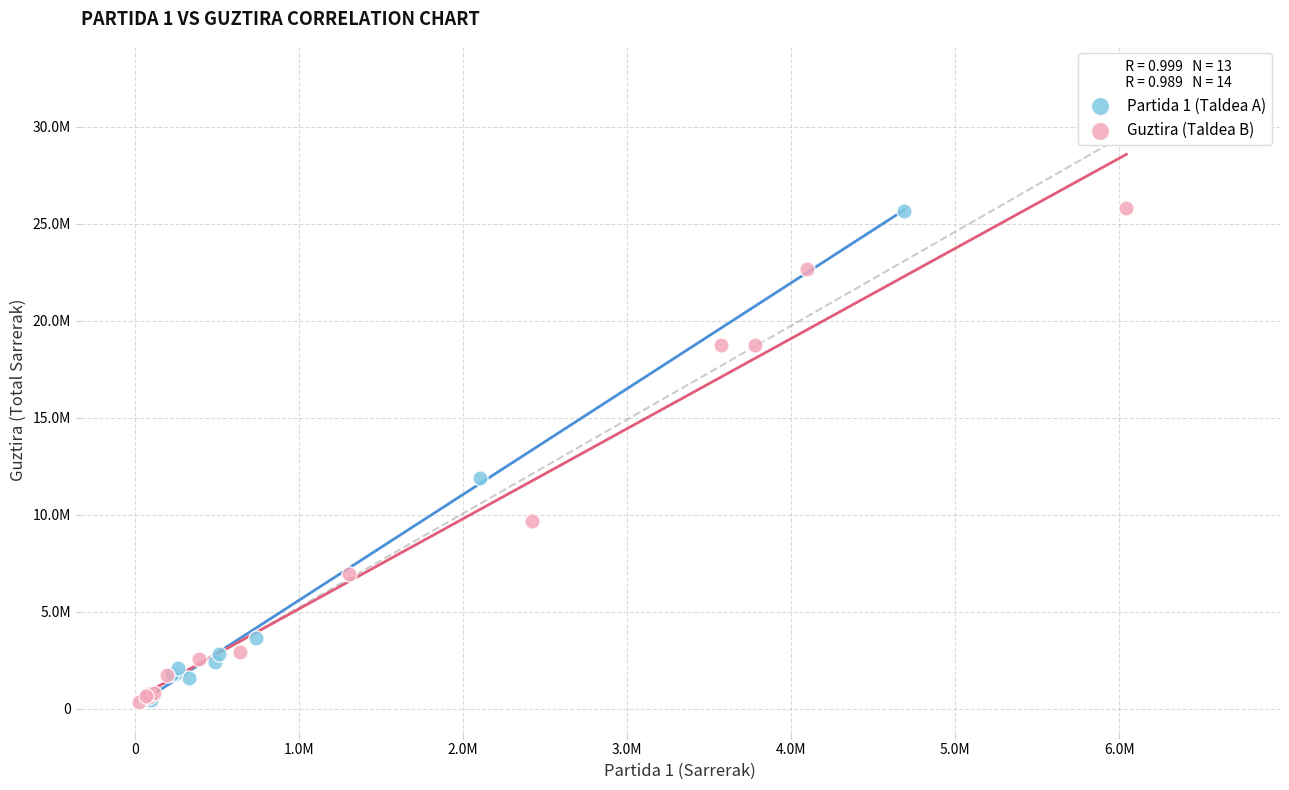

What are all the series names shown in the legend?

Partida 1 (Taldea A), Guztira (Taldea B)